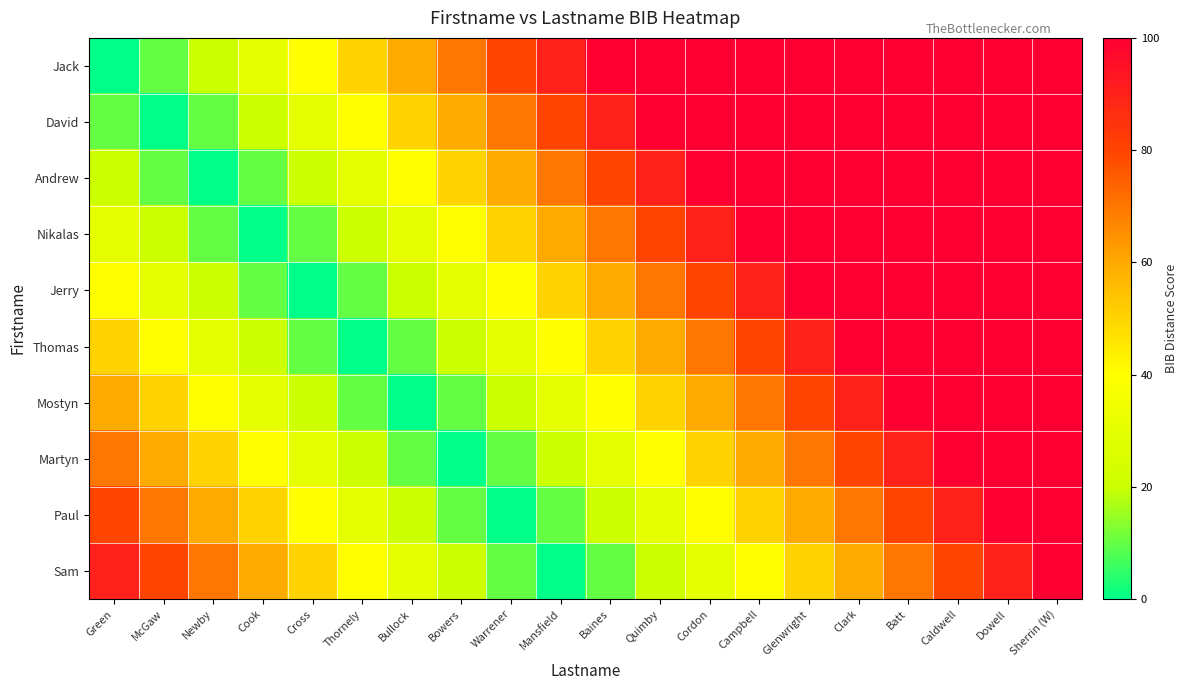

Rank the series by their maximum value, from highest to lowest.

Jack, David, Andrew, Nikalas, Jerry, Thomas, Mostyn, Martyn, Paul, Sam